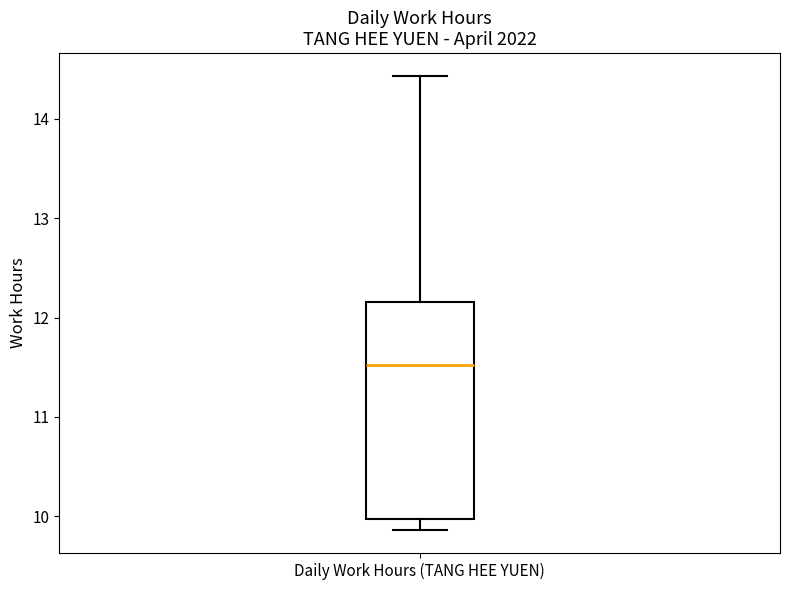

Transcribe this box plot: give where the median line is, the range the box spans, and where the two whiskers end, as read against the y-axis. The values are not printed on the chart, so give them approximately, as read against the axis.

median 11.5, box 10.0 to 12.2, whiskers 9.9 to 14.4